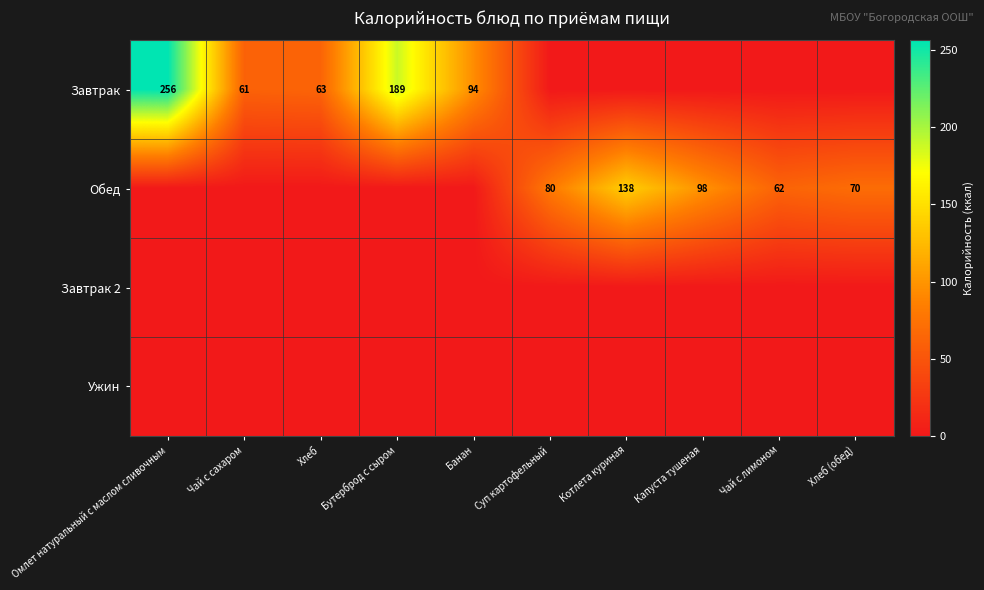

Count the number of data series in this chart.

4